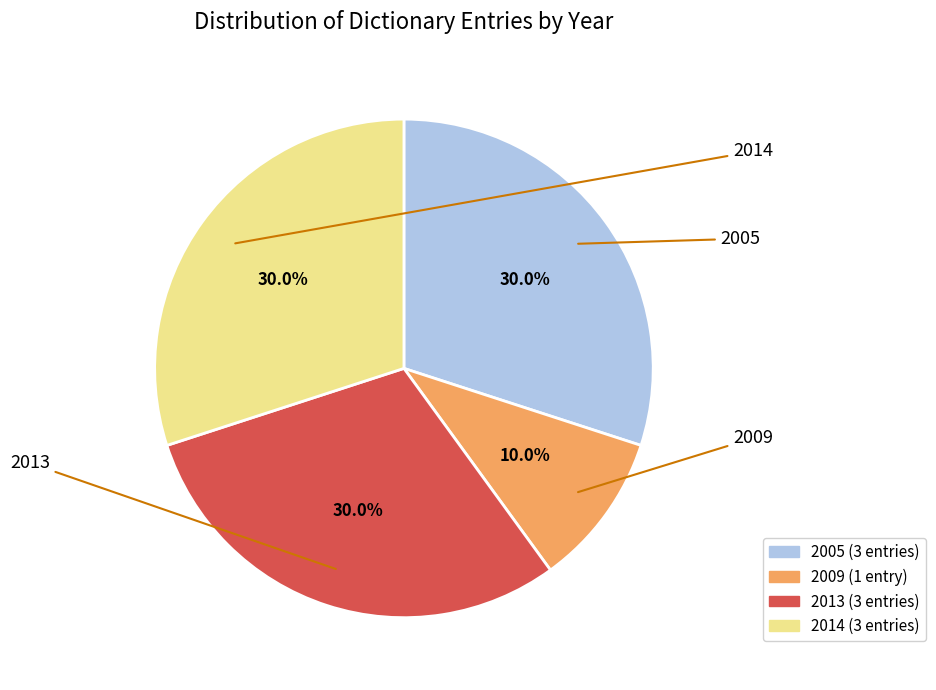

Is there a majority slice in this chart?

No